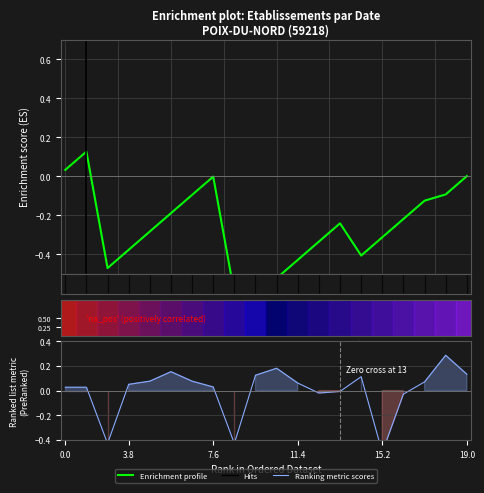

What is the approximate value of Ranking metric scores at 18?

0.3